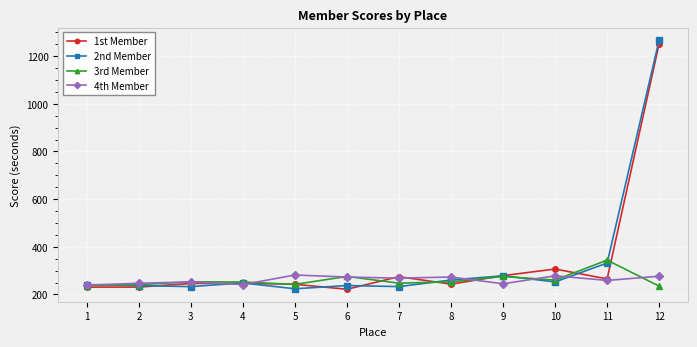

What is the spread (max minus min) of values at 2?

16.1